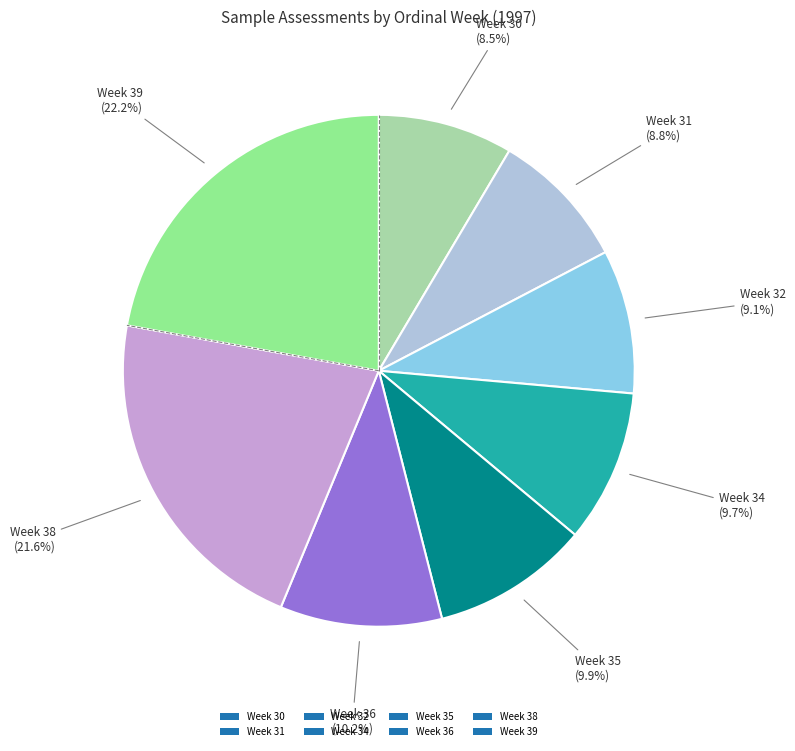

To the nearest percent, what is the combined percentage of Week 30 and Week 34?

18%